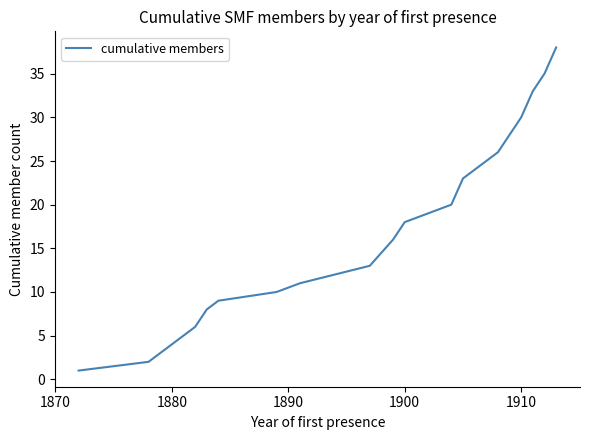

What is the difference between the maximum and minimum values?

37